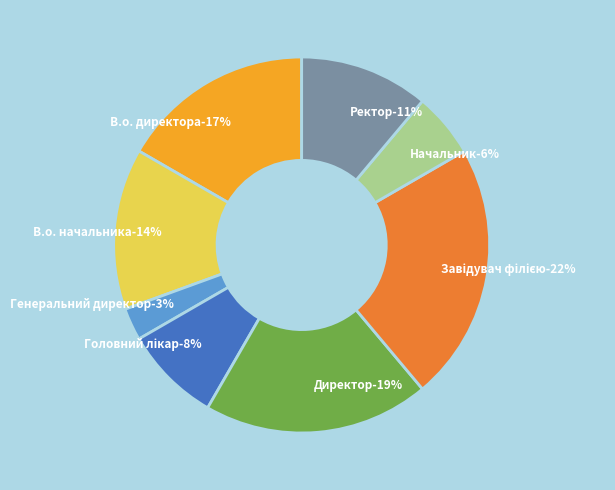

What is the total percentage of В.о. начальника and Завідувач філією?

36.1%